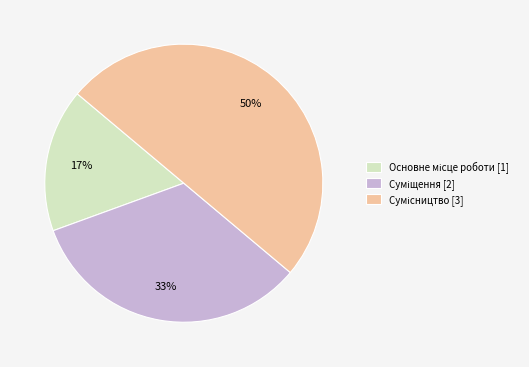

To the nearest percent, what is the average slice percentage?

33%